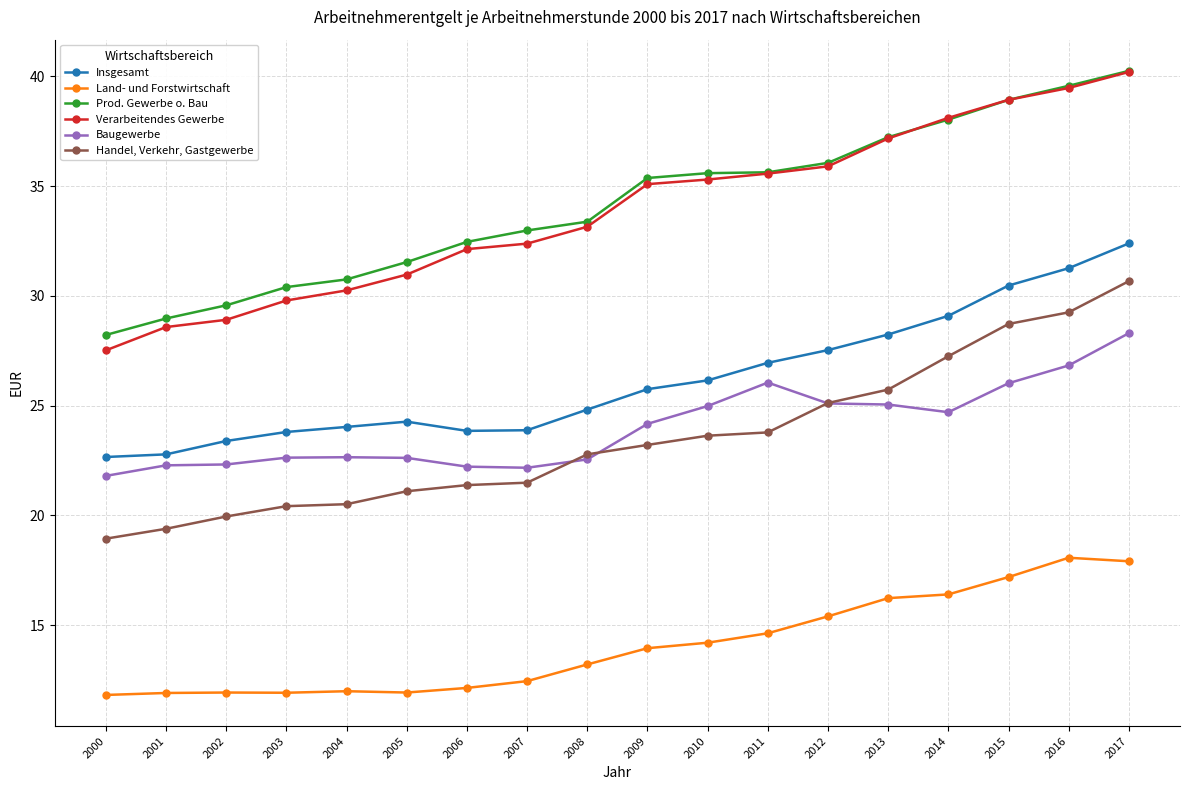

Is it true that Verarbeitendes Gewerbe equals 11.4 at 2002?

False